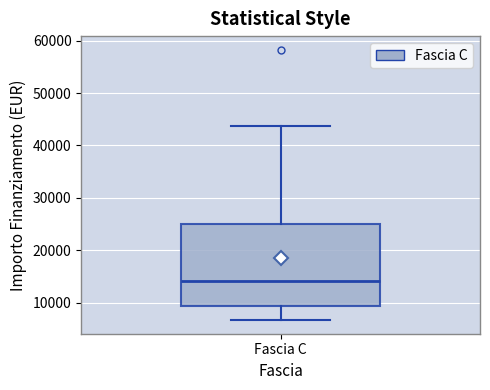

Read this box plot against the y-axis: the position of the median line, the range covered by the box, and the ends of both whiskers. The values are not printed on the chart, so give them approximately, as read against the axis.

median 14000, box 9000 to 25000, whiskers 7000 to 44000